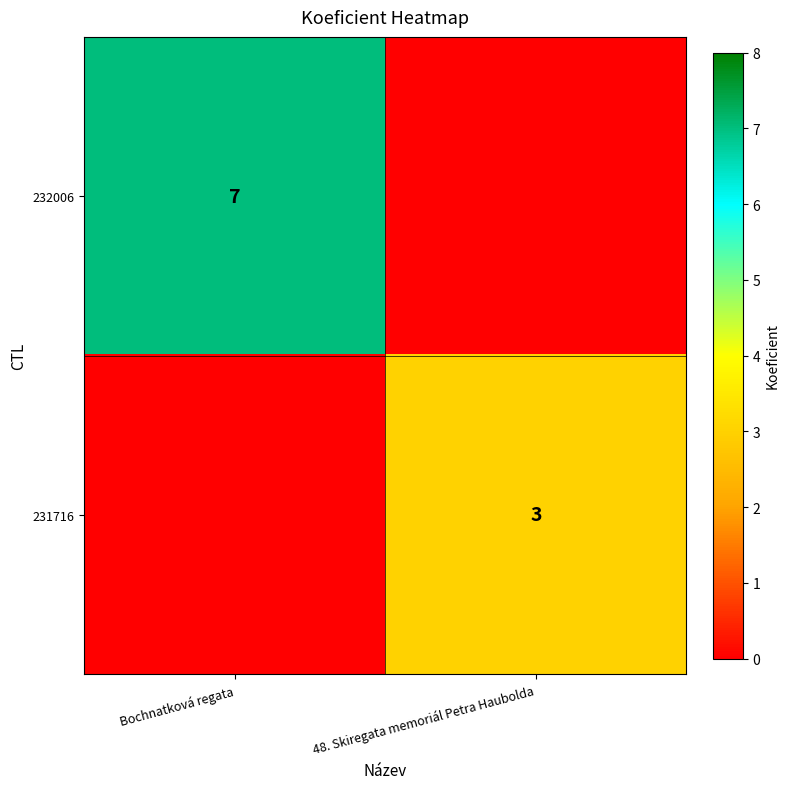

The 231716 series shows 5 at 48. Skiregata memoriál Petra Haubolda. True or false?

False